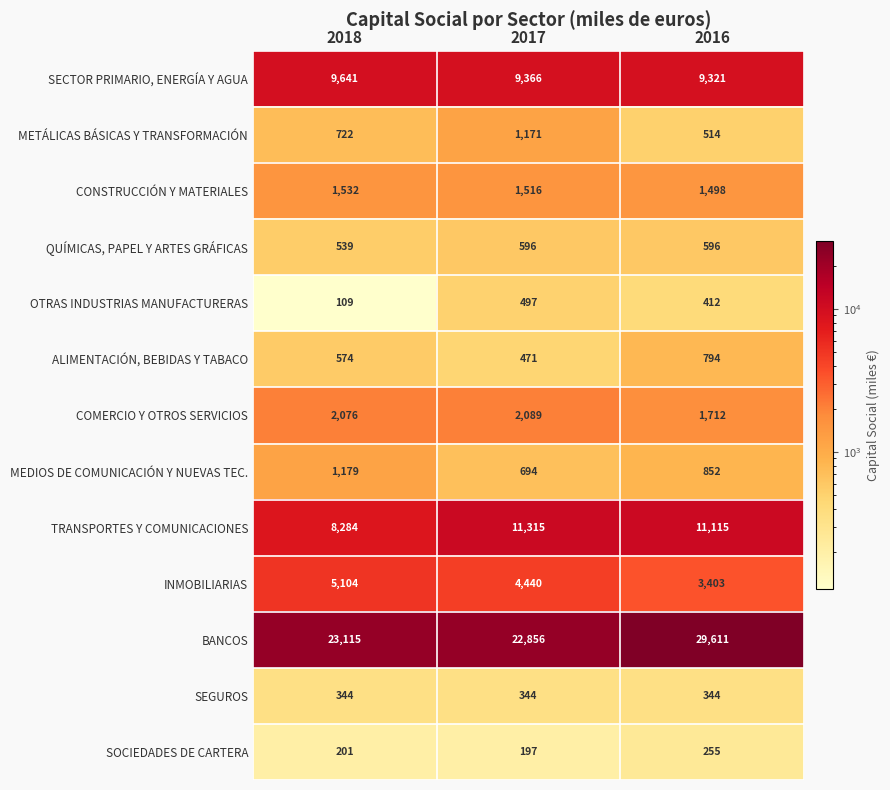

Which series has the widest spread of values?

BANCOS